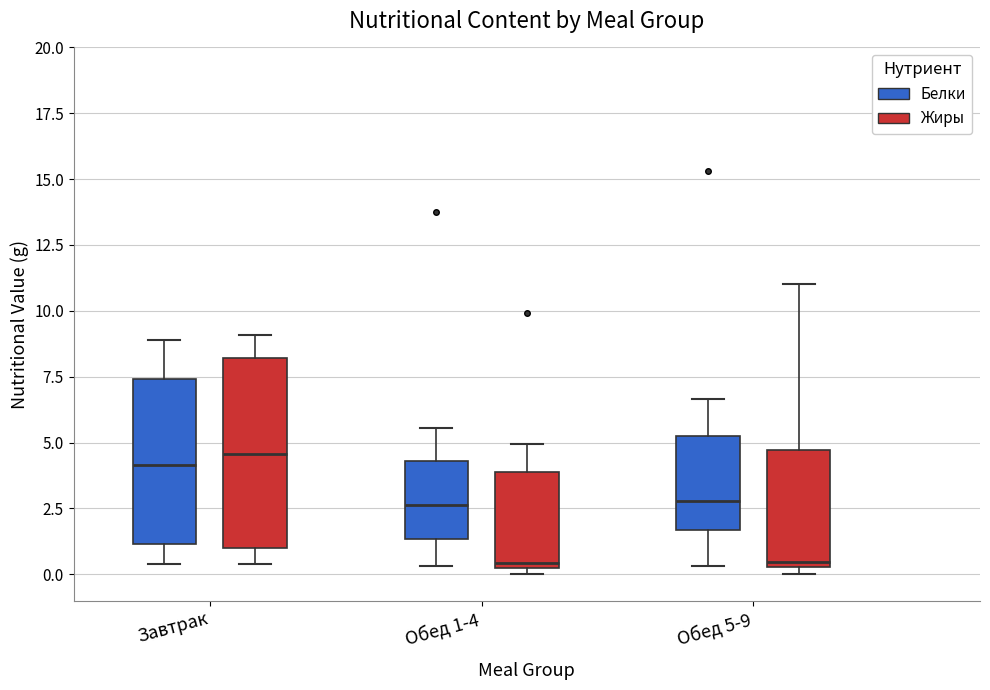

Where is the upper edge of the box for Обед 1-4 (Белки) on the y-axis? The values are not printed on the chart, so give them approximately, as read against the axis.

4.5